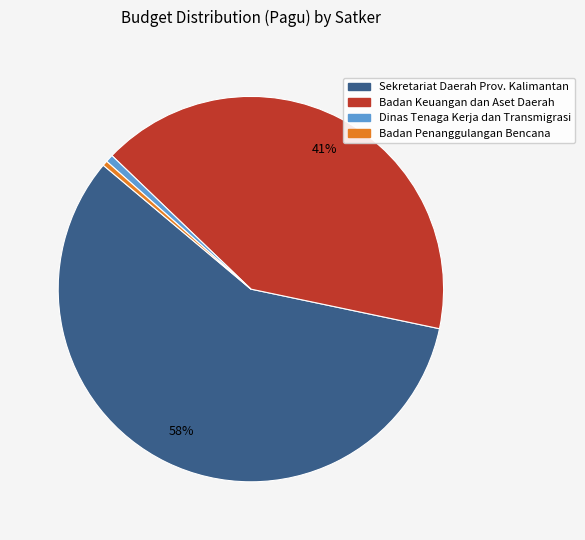

Count the number of slices in the pie.

4